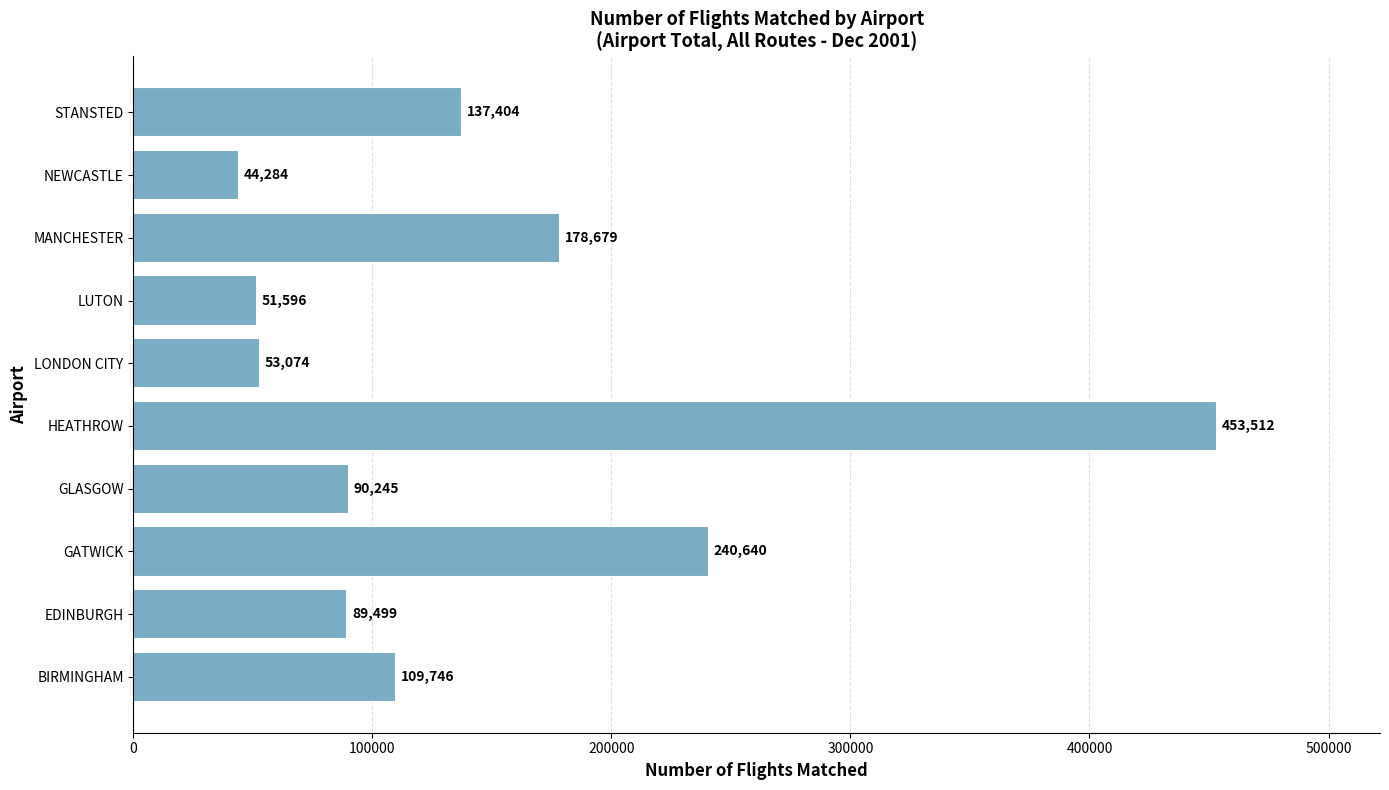

What is the greatest value displayed?

453512